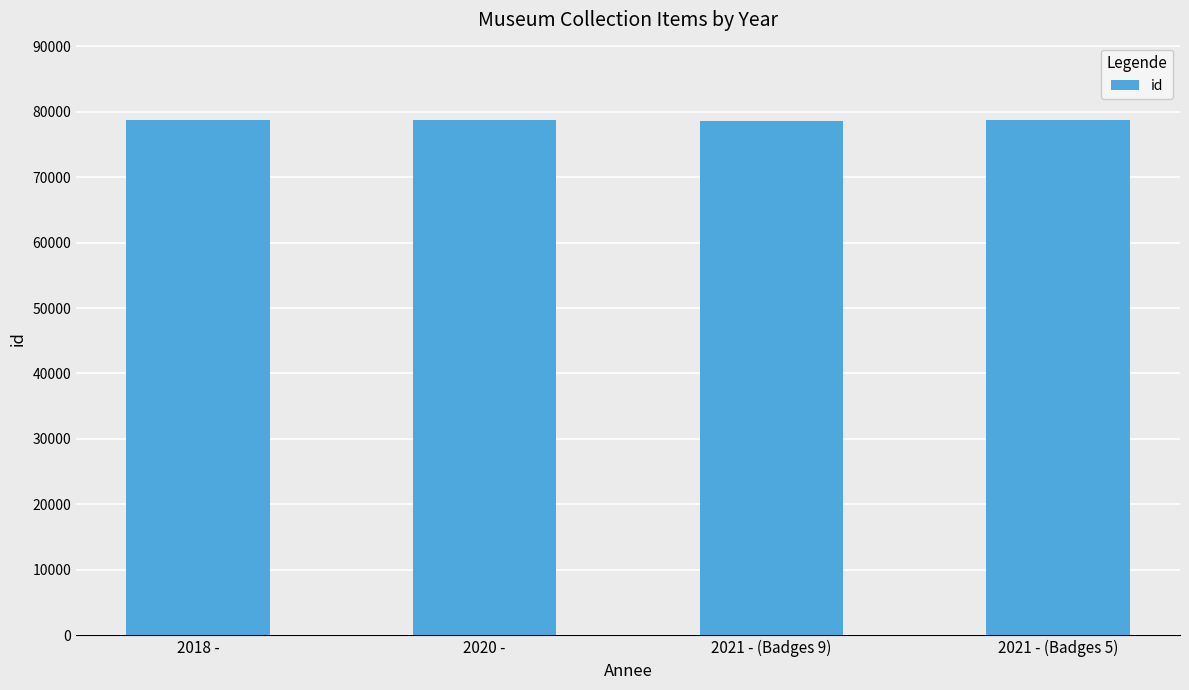

How many data points are less than 78720?

2